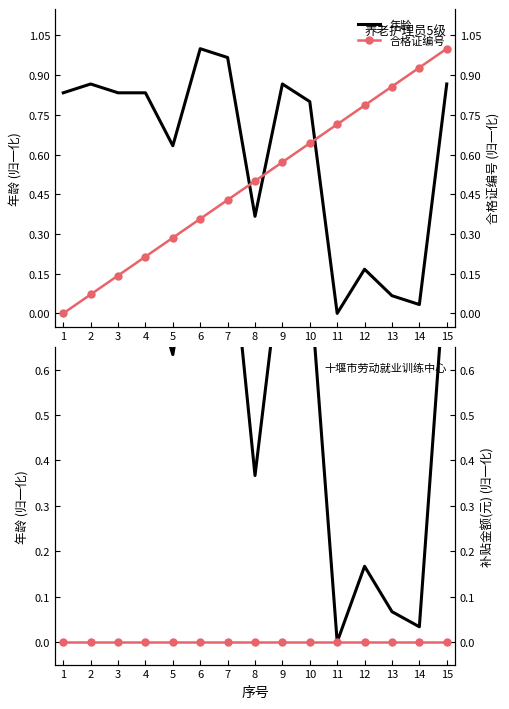

What is the value of the 年龄 point at the 6th from the left?

1.0